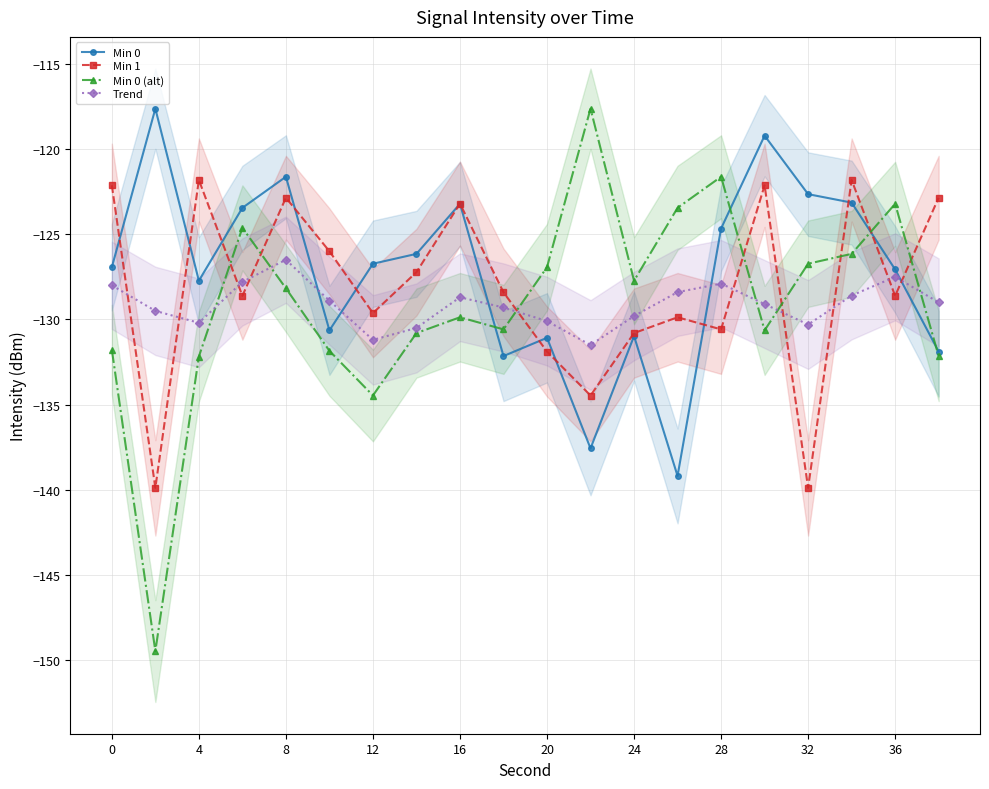

True or false: Min 0 has more than 2 points higher than both neighbors.

True